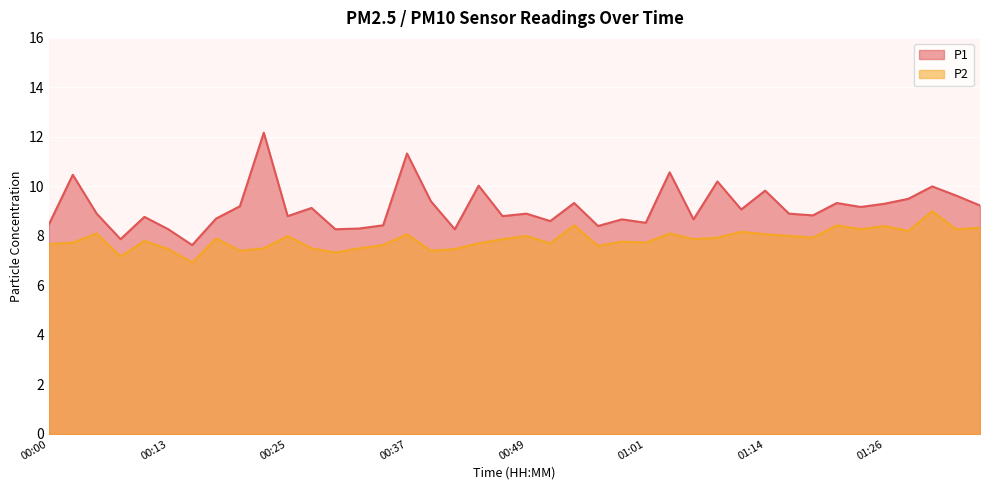

Which series changed the most between 00:44 and 01:31?

P2